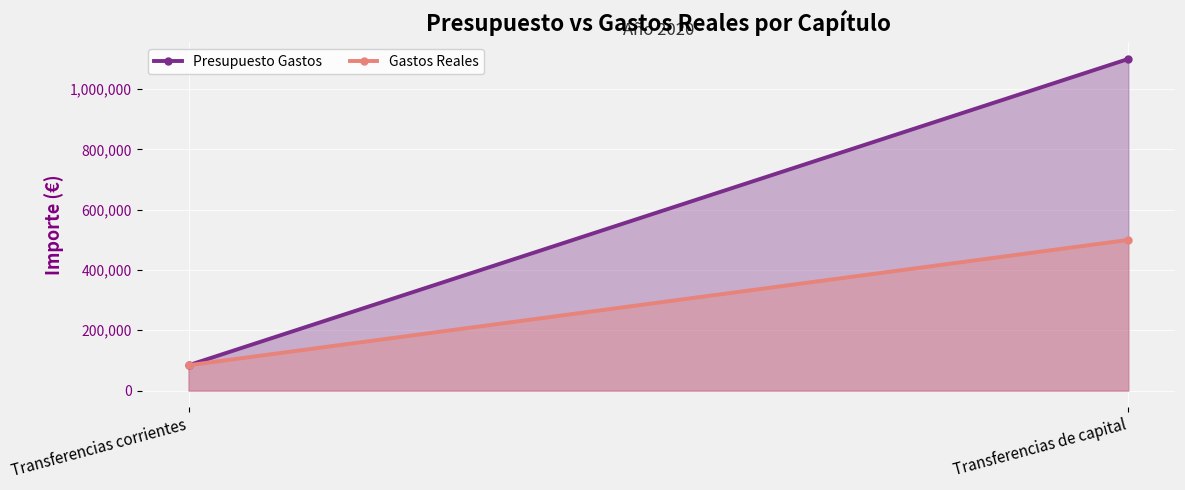

The value of Presupuesto Gastos at Transferencias corrientes is 84096. True or false?

True